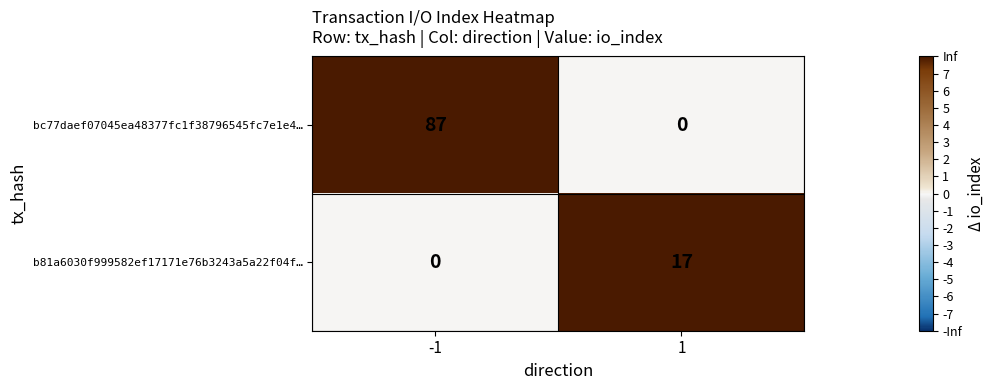

What is the sum of the bc77daef07045ea48377fc1f38796545fc7e1e4… values at -1 and 1?

87